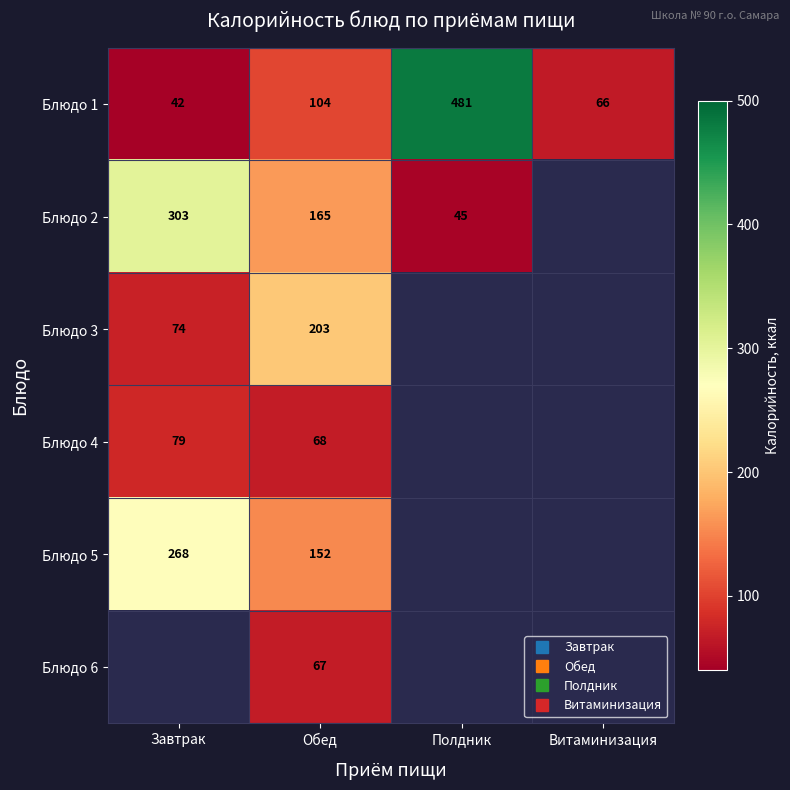

Is it true that Блюдо 2 equals 165.0 at Обед?

True